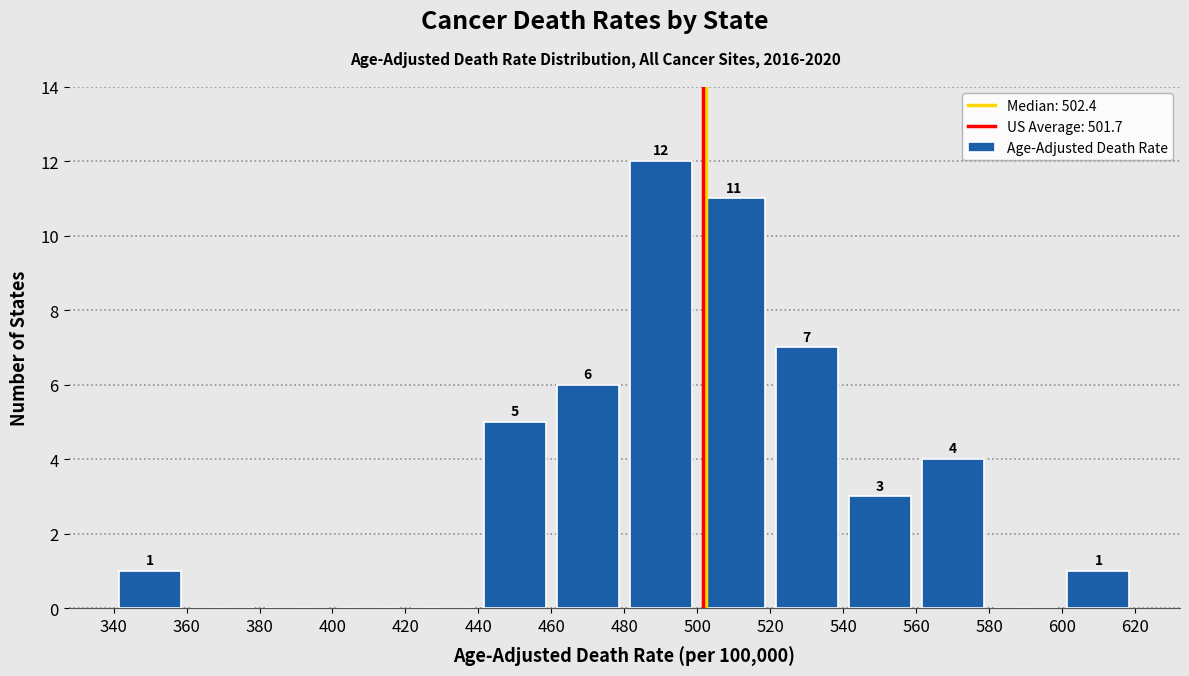

Over which range of the x-axis is the bar tallest?

480 to 500